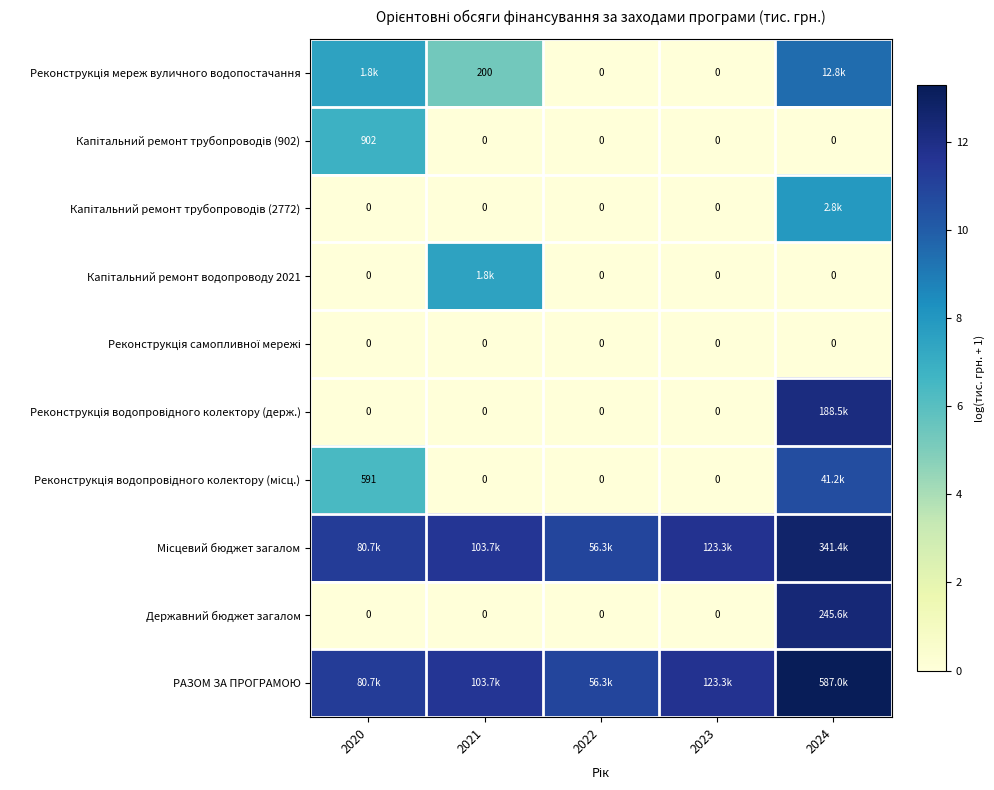

What is the difference between the Місцевий бюджет загалом values at 2020 and 2023?

0.4